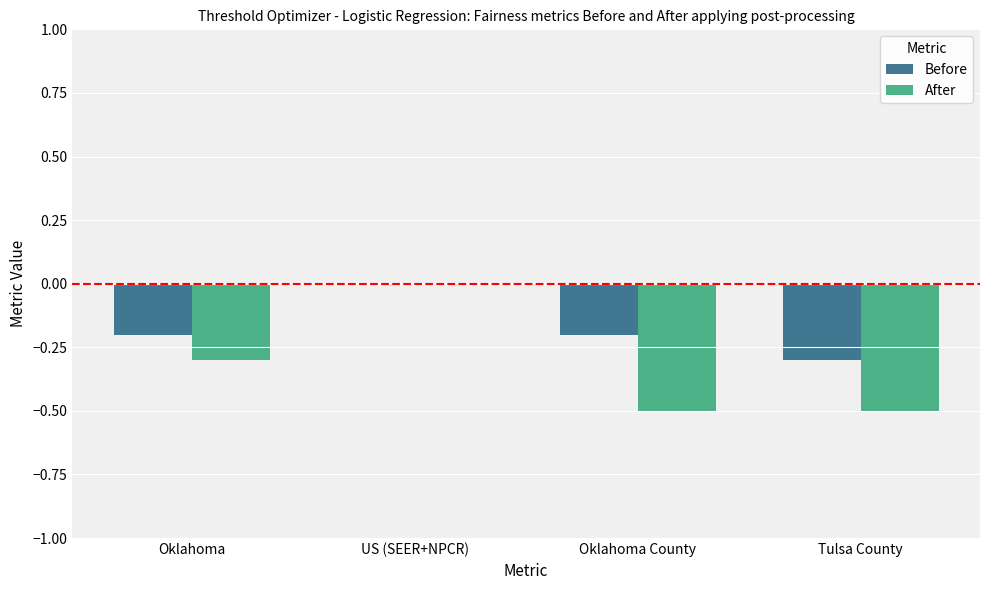

What is the sum of all Before values?

-0.7